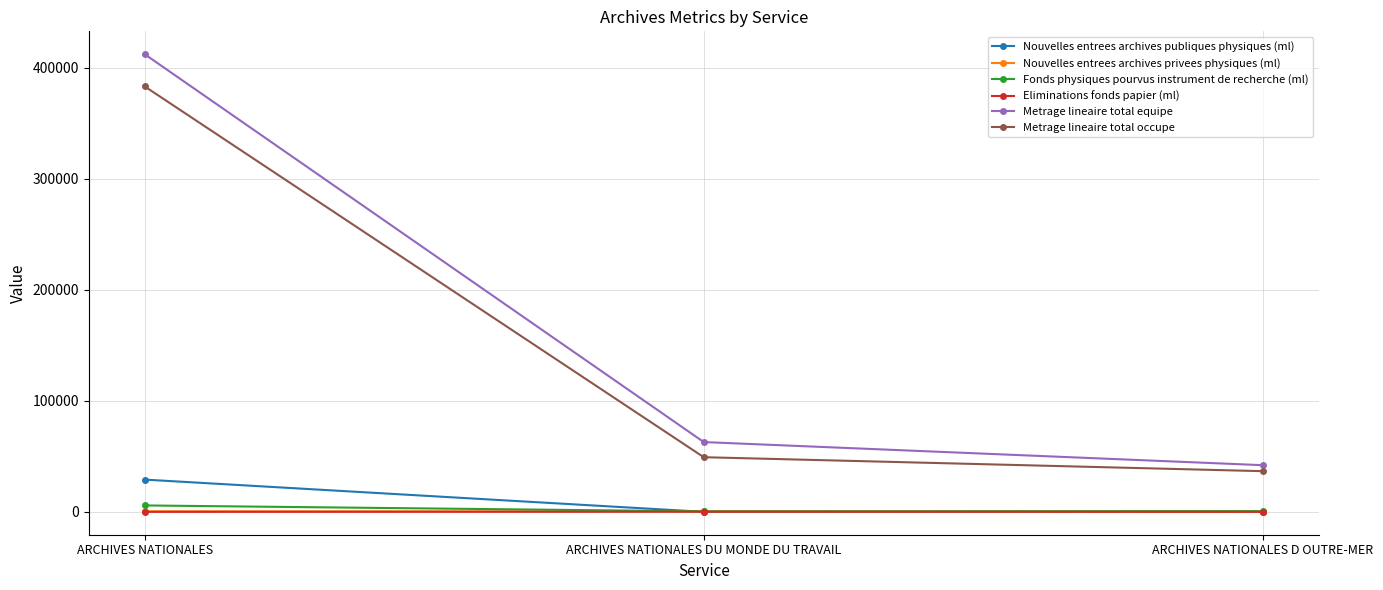

Rank the categories by Metrage lineaire total equipe value from highest to lowest.

ARCHIVES NATIONALES, ARCHIVES NATIONALES DU MONDE DU TRAVAIL, ARCHIVES NATIONALES D OUTRE-MER